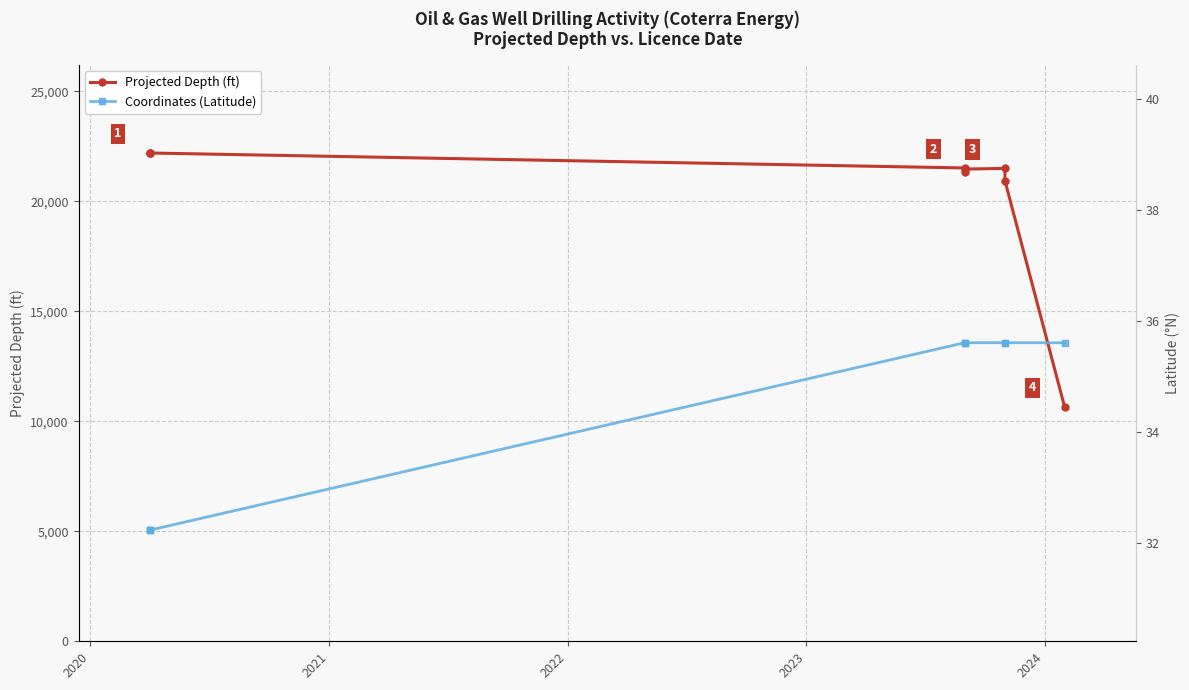

How many distinct data groups are displayed?

2